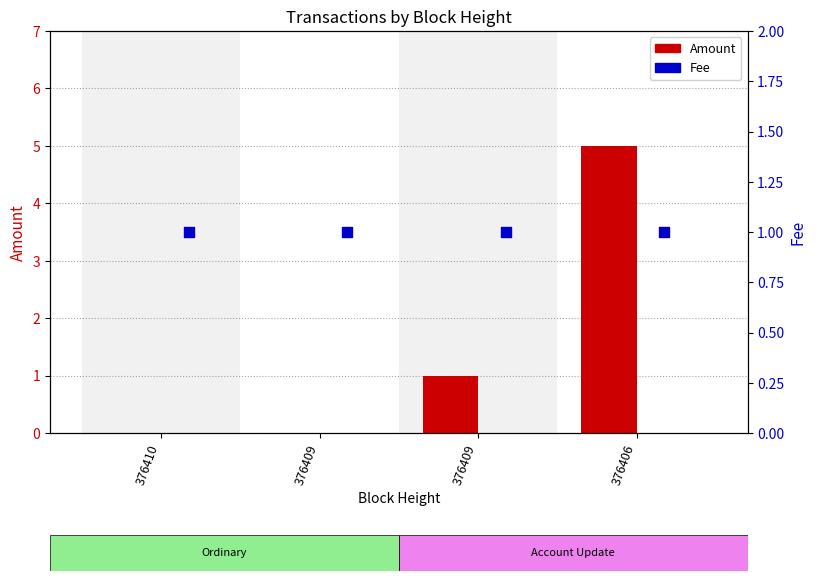

At which category is the sum across all series the highest?

376406